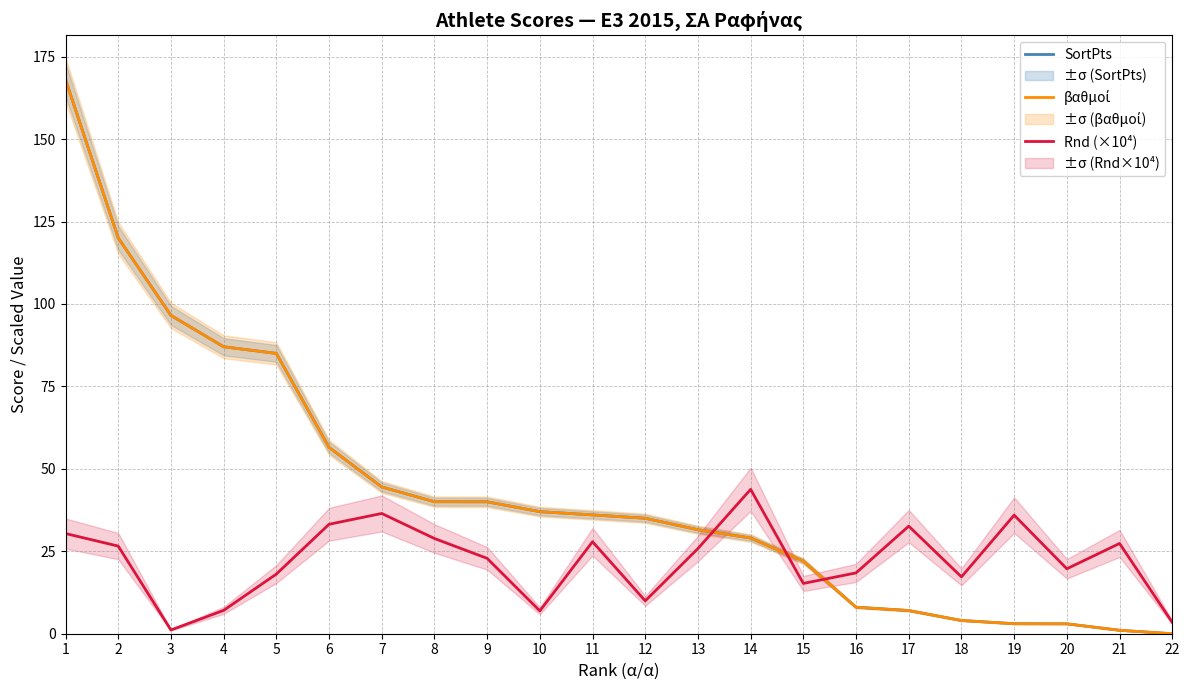

Which series has the widest spread of values?

SortPts